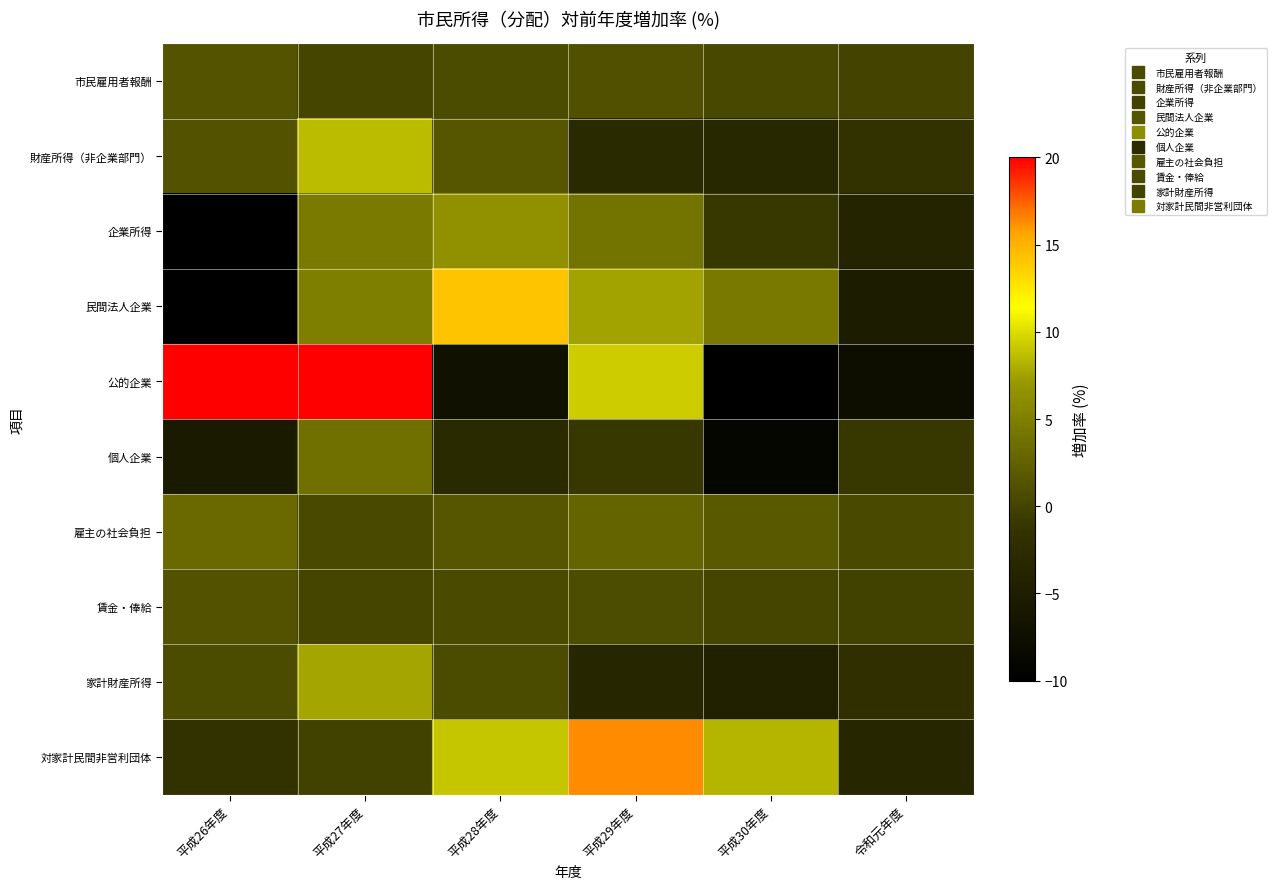

Reading left to right, extract all data points from this chart.

市民雇用者報酬: 平成26年度=1.5	平成27年度=0.2	平成28年度=0.8	平成29年度=1.1	平成30年度=0.4	令和元年度=0.0
財産所得（非企業部門）: 平成26年度=1.2	平成27年度=8.6	平成28年度=1.5	平成29年度=-2.7	平成30年度=-3.3	令和元年度=-1.5
企業所得: 平成26年度=-11.5	平成27年度=4.6	平成28年度=6.4	平成29年度=4.0	平成30年度=-1.0	令和元年度=-3.8
民間法人企業: 平成26年度=-16.9	平成27年度=4.9	平成28年度=14.2	平成29年度=7.5	平成30年度=4.4	令和元年度=-5.3
公的企業: 平成26年度=56.6	平成27年度=22.1	平成28年度=-7.0	平成29年度=9.3	平成30年度=-36.7	令和元年度=-7.7
個人企業: 平成26年度=-5.6	平成27年度=3.8	平成28年度=-2.9	平成29年度=-1.0	平成30年度=-8.9	令和元年度=-1.0
雇主の社会負担: 平成26年度=3.1	平成27年度=0.5	平成28年度=1.6	平成29年度=2.8	平成30年度=1.7	令和元年度=0.5
賃金・俸給: 平成26年度=1.2	平成27年度=0.1	平成28年度=0.6	平成29年度=0.8	平成30年度=0.2	令和元年度=-0.1
家計財産所得: 平成26年度=0.7	平成27年度=7.6	平成28年度=0.7	平成29年度=-3.5	平成30年度=-4.5	令和元年度=-2.0
対家計民間非営利団体: 平成26年度=-1.5	平成27年度=-0.1	平成28年度=9.1	平成29年度=16.3	平成30年度=8.3	令和元年度=-3.5